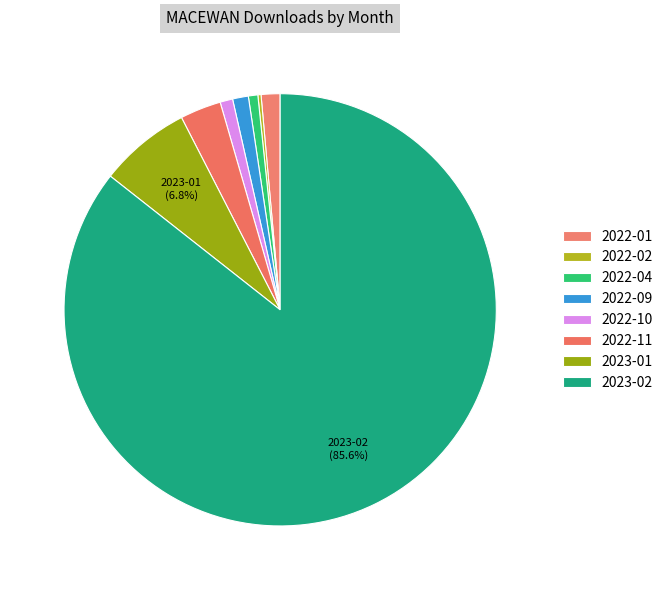

To the nearest percent, what is the difference between the largest and smallest slice percentages?

85%